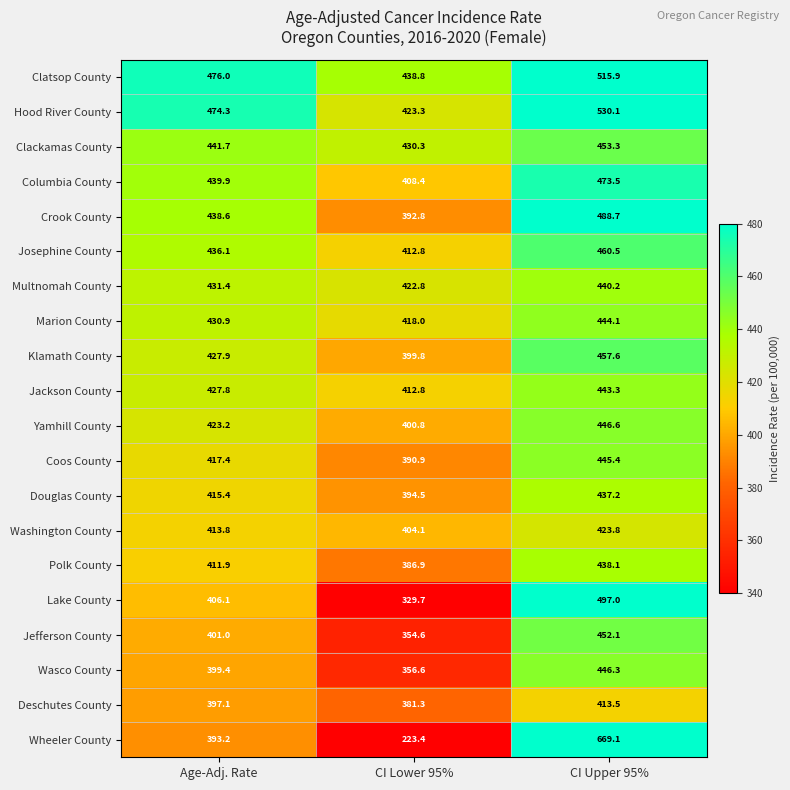

What is the approximate value of Clatsop County at Age-Adj. Rate?

476.0